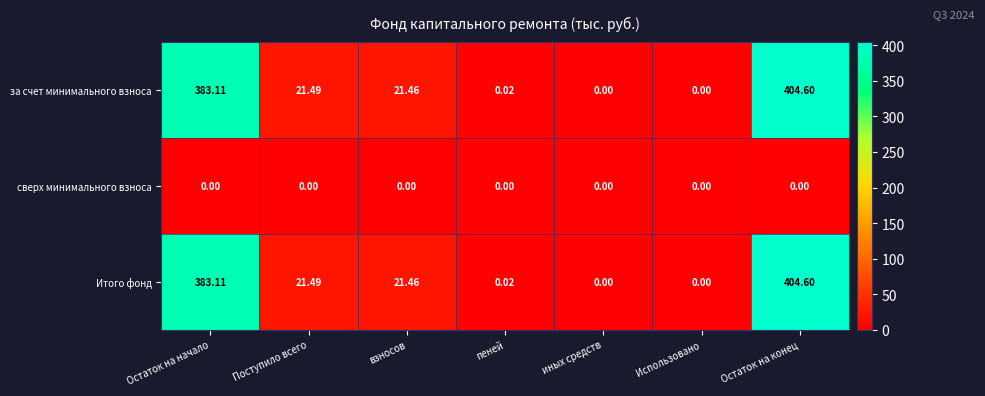

At which label does Итого фонд reach its peak?

Остаток на конец